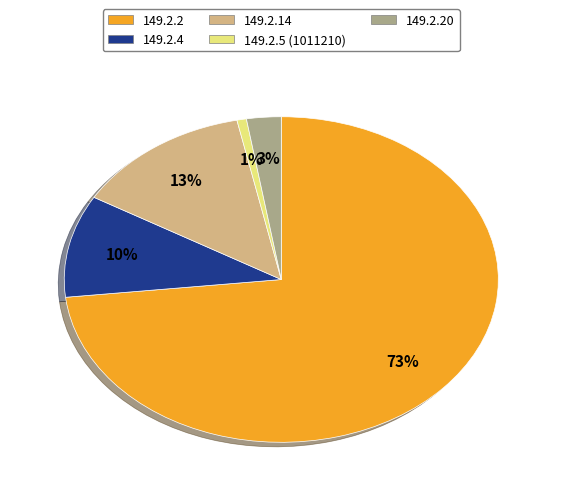

Is there any slice that represents more than half of the pie?

Yes